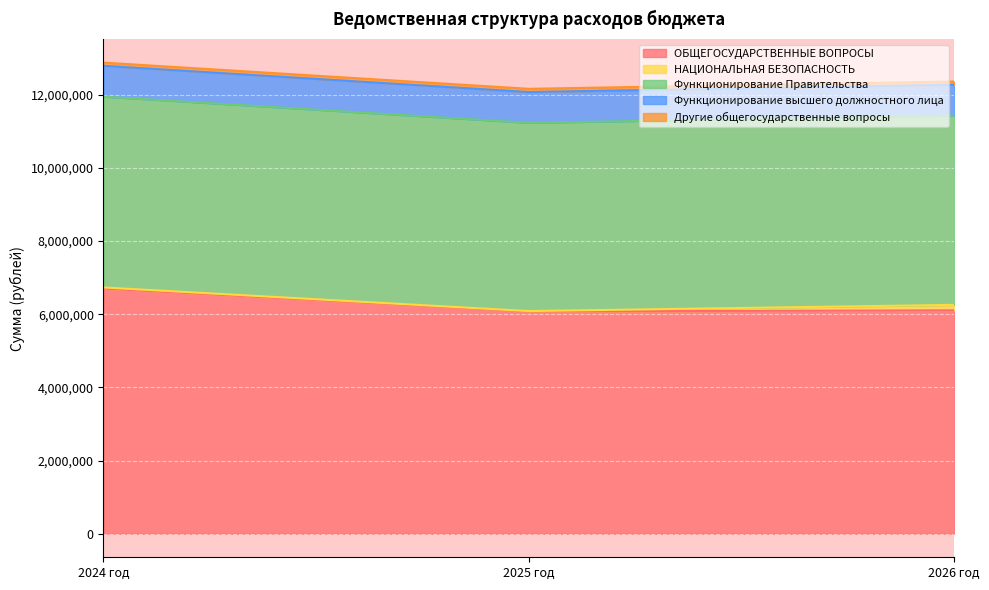

What is the maximum value for Функционирование Правительства?

5215111